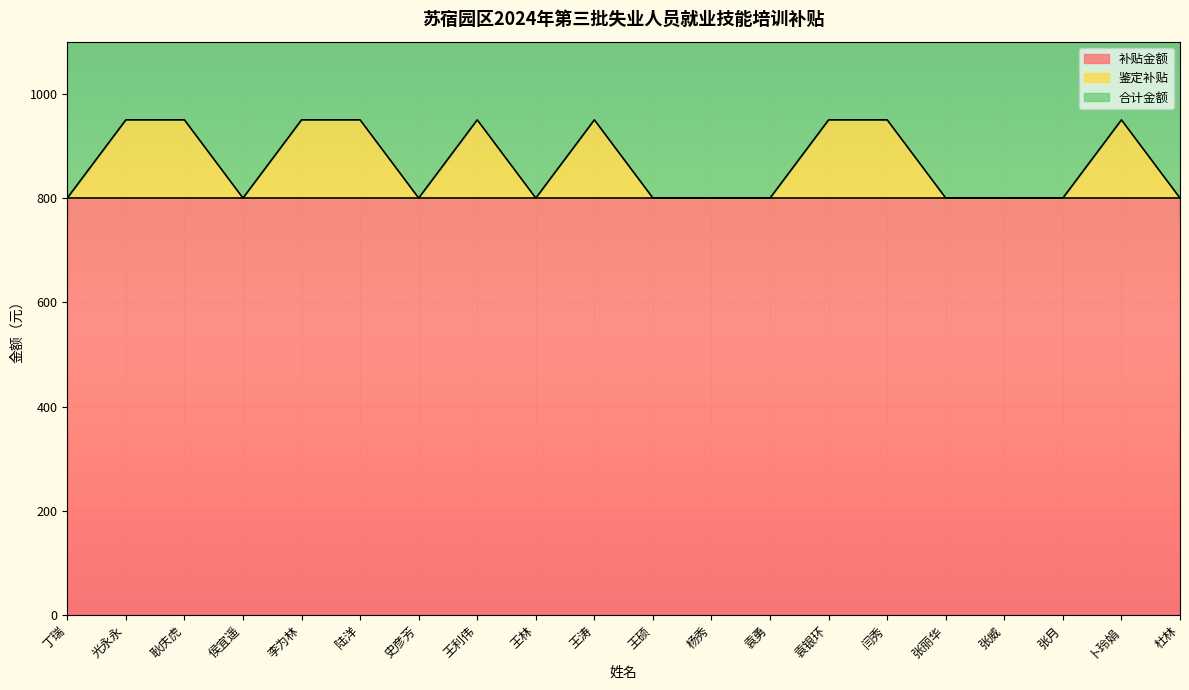

Count the 鉴定补贴 values in the range 800 to 950.

20